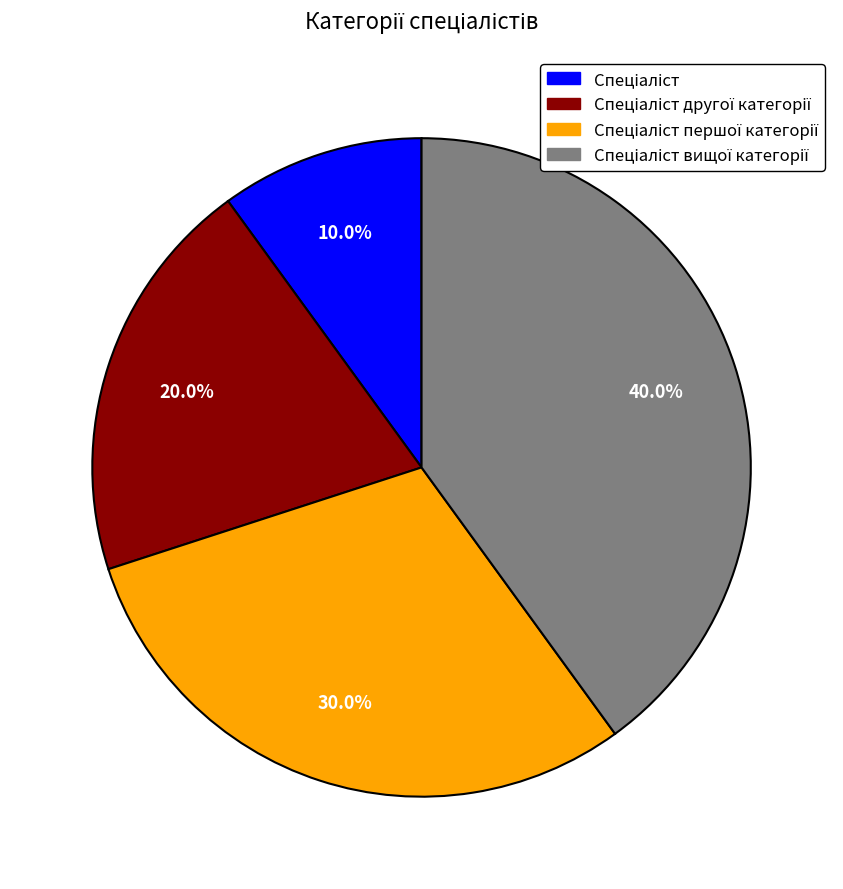

Does any single category account for the majority?

No